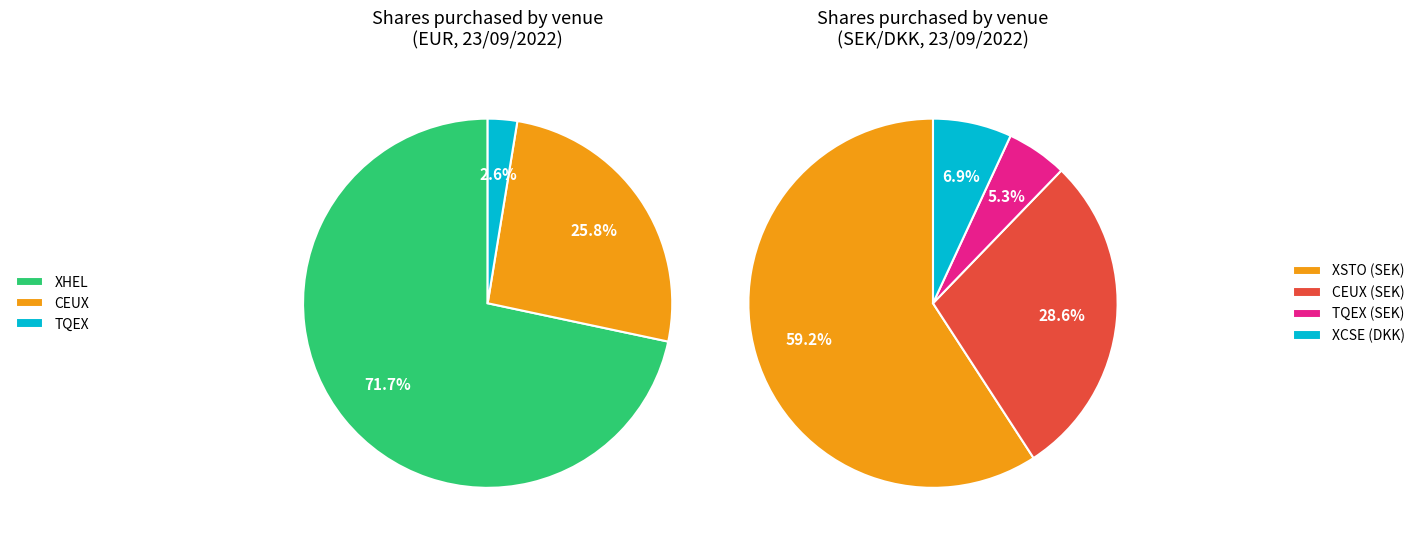

What is the ratio of the value at XCSE to the value at CEUX?

0.2